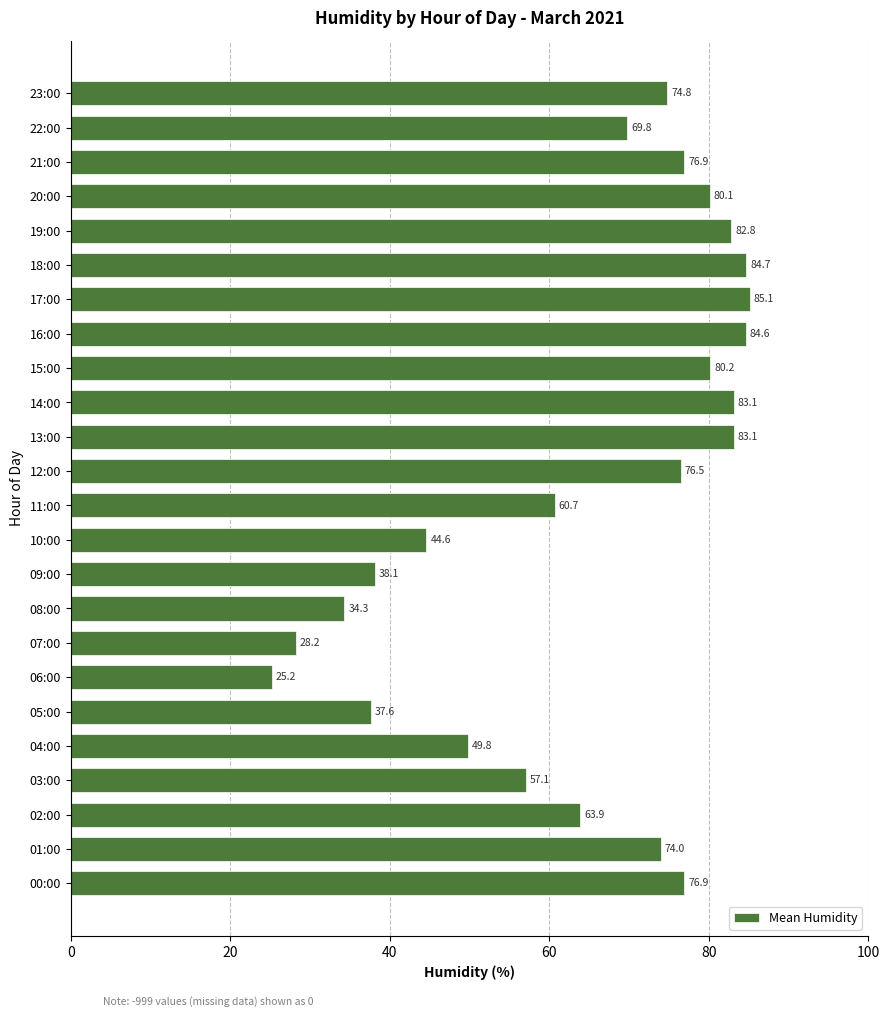

How many values are below 74?

11